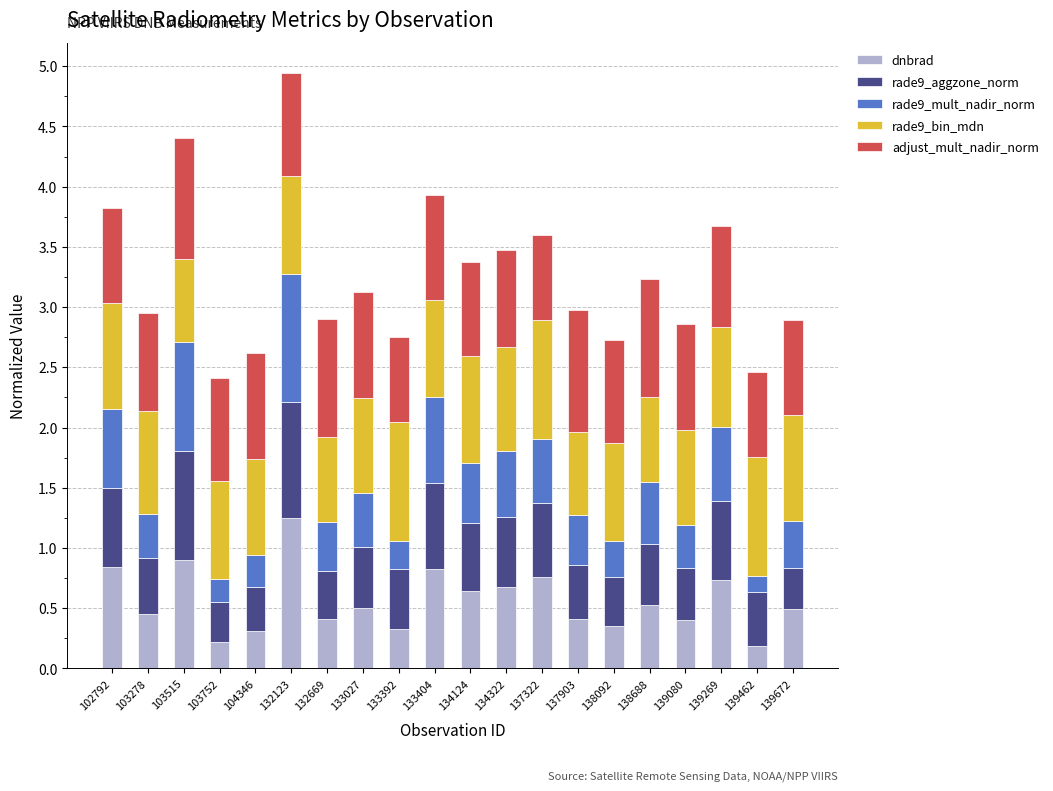

What is the sum of all dnbrad values?

11.2